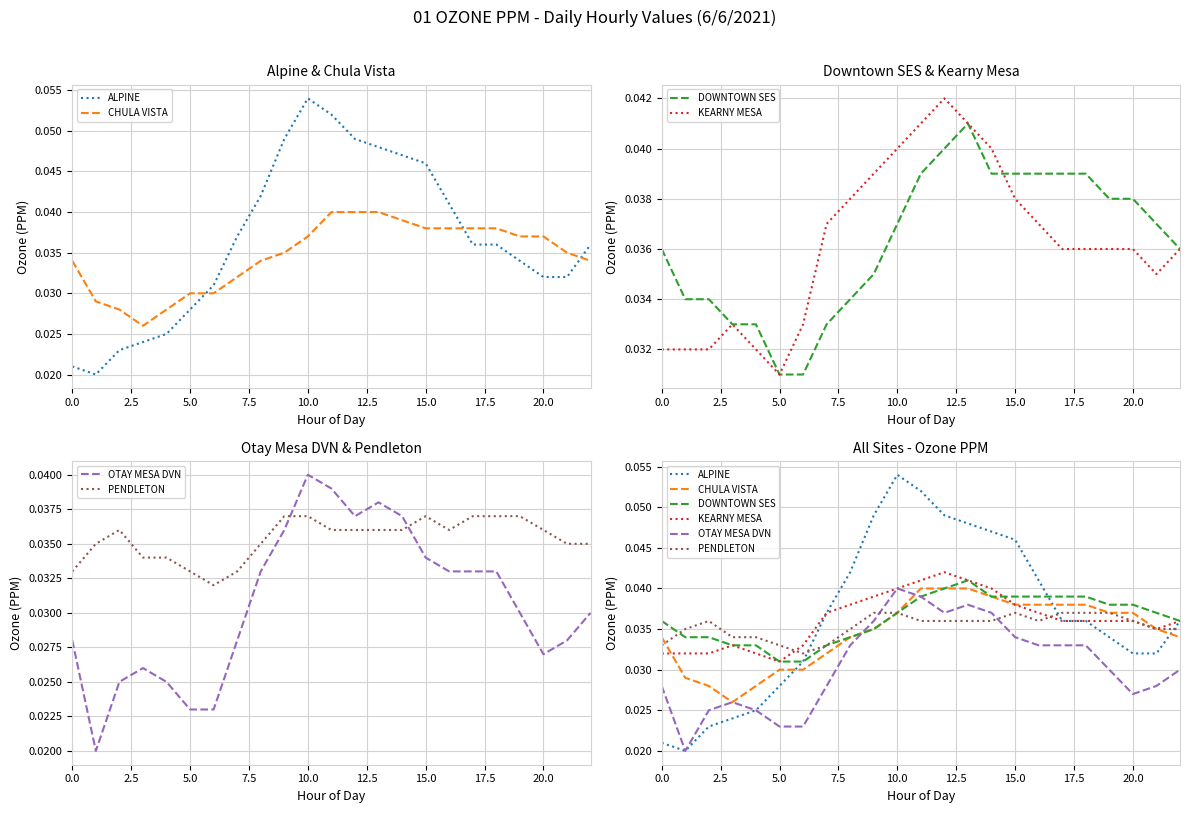

What are all the series names shown in the legend?

ALPINE, CHULA VISTA, DOWNTOWN SES, KEARNY MESA, OTAY MESA DVN, PENDLETON